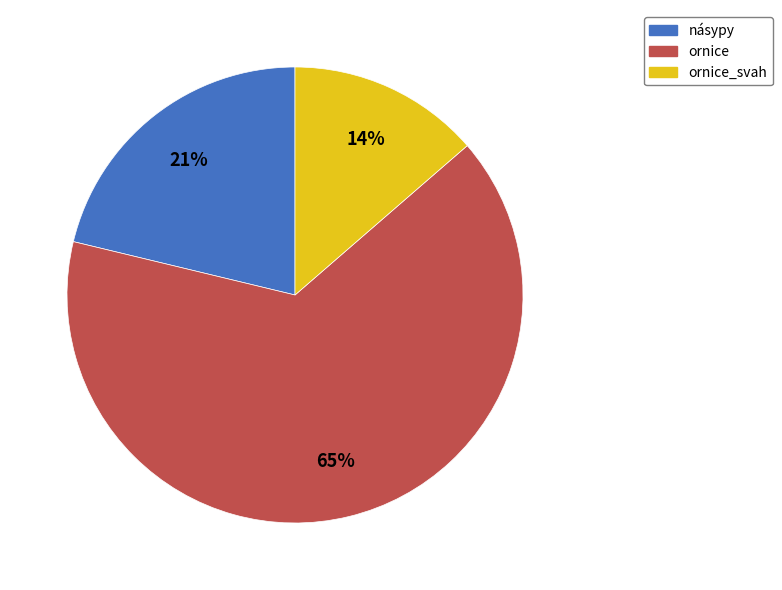

Does any single category account for the majority?

Yes